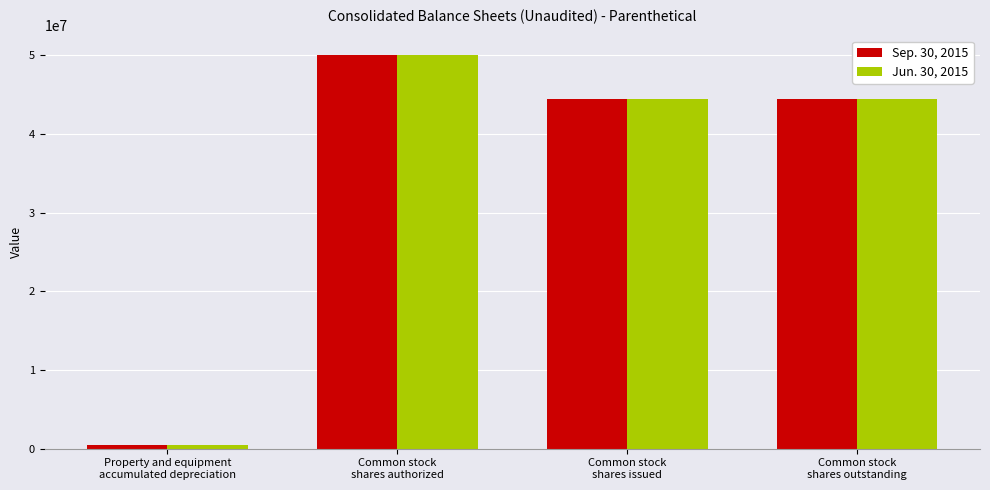

Which series has the largest range (max minus min)?

Sep. 30, 2015